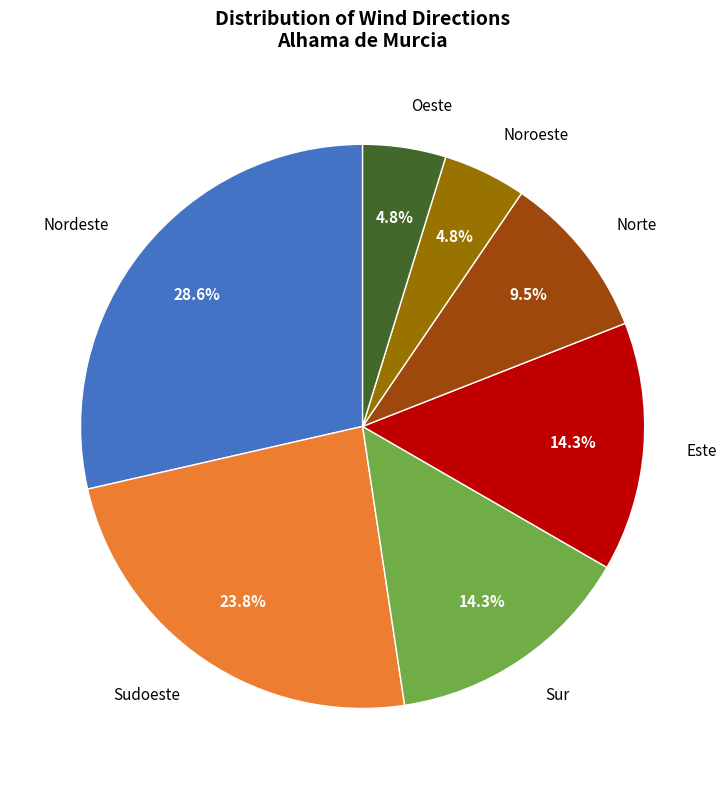

Does any single category account for the majority?

No